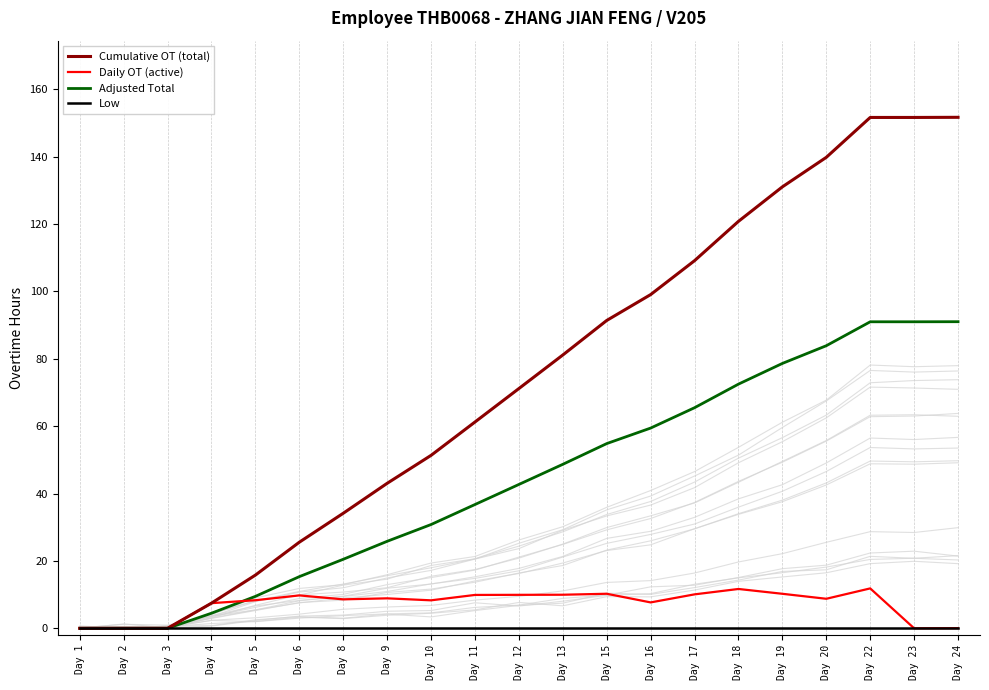

The value of Daily OT (active) at Day 12 is 9.9. True or false?

True